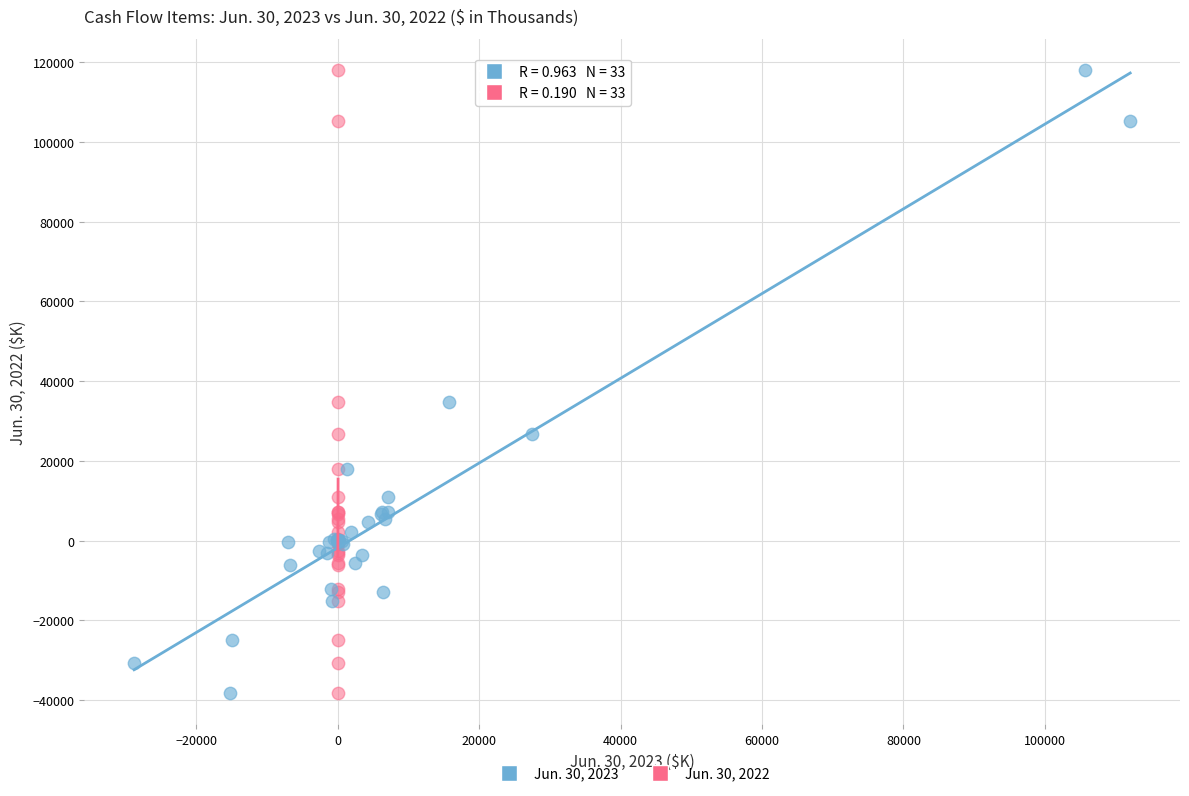

What are all the series names shown in the legend?

Jun. 30, 2023, Jun. 30, 2022